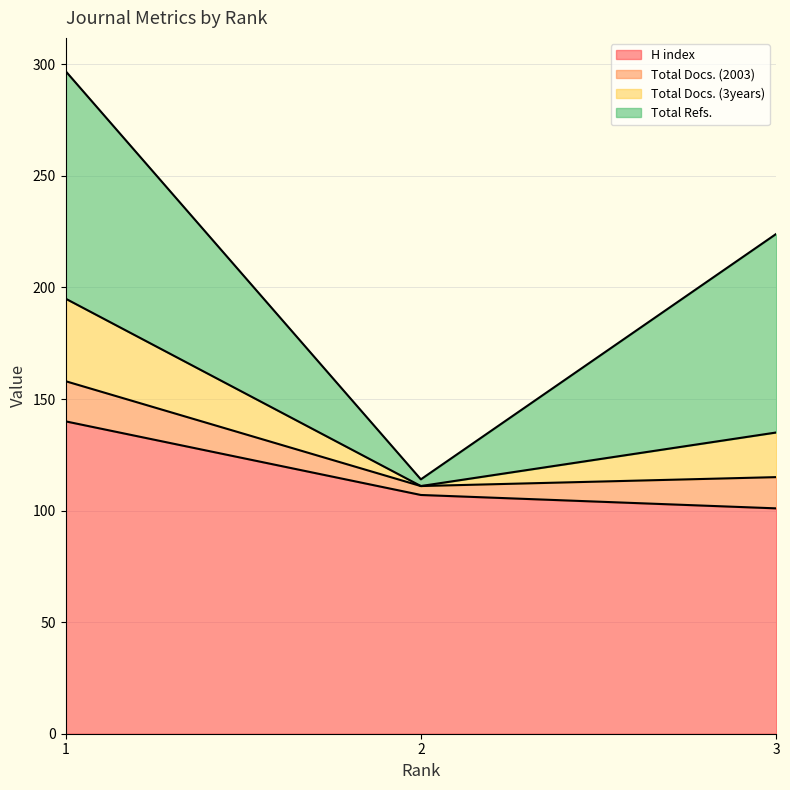

What is the highest value of the H index series?

140